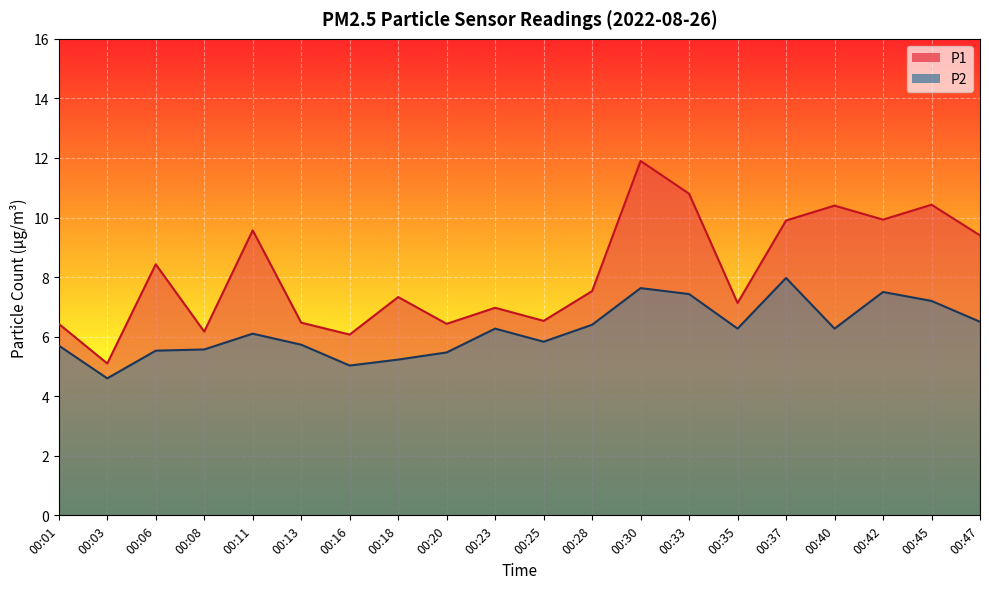

What is the value of the P1 point at the 18th from the left?

9.9